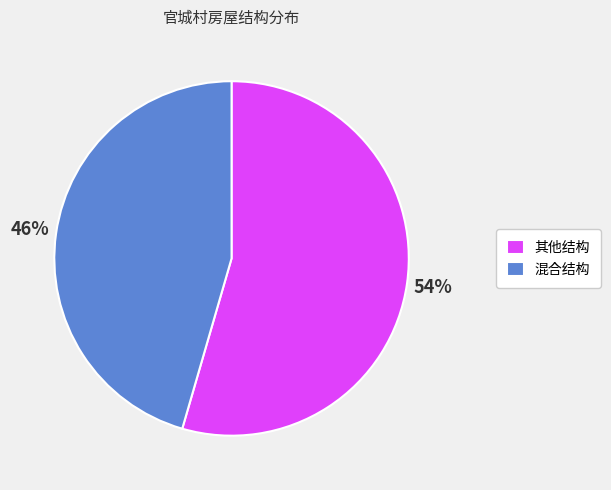

To the nearest percent, what portion does 混合结构 represent?

46%